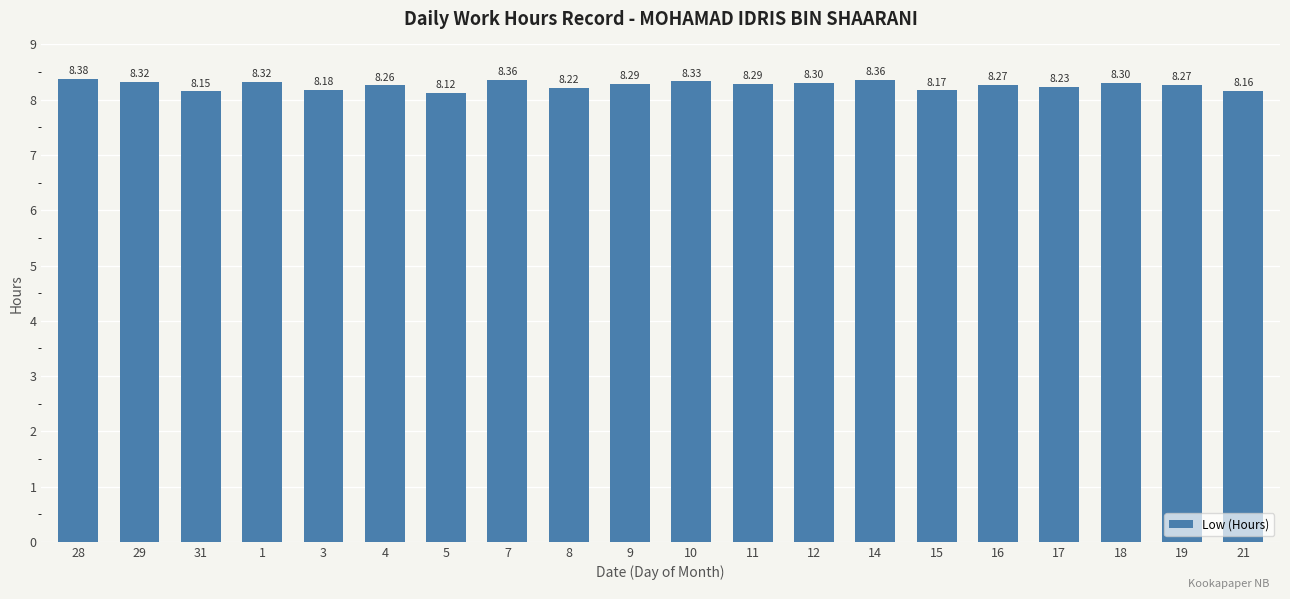

Is it true that the value at 11 is 8.3?

True